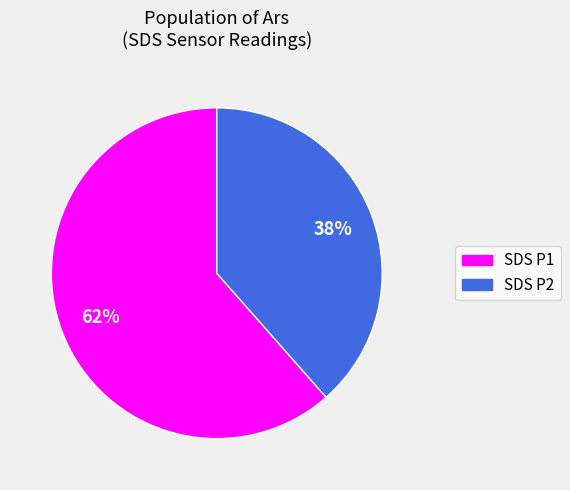

Is there any slice that represents more than half of the pie?

Yes